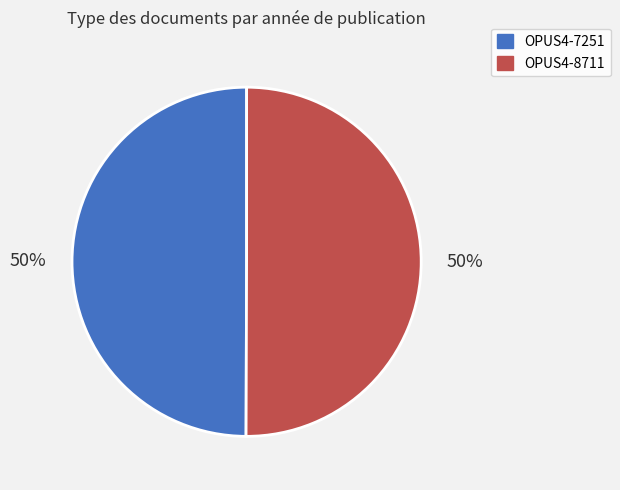

How many segments does this pie chart have?

2